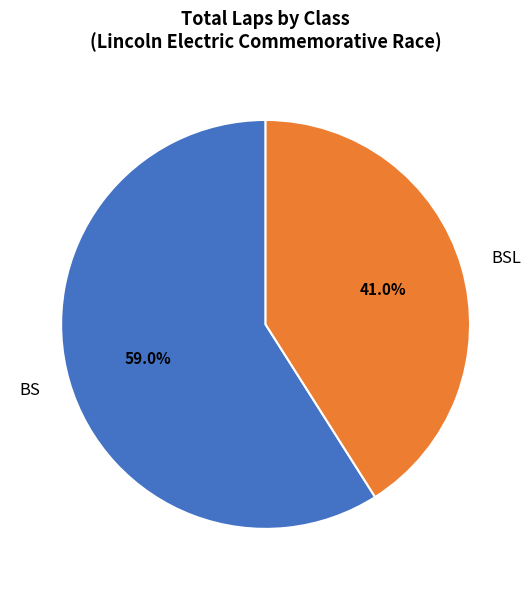

To the nearest percent, what is the average slice percentage?

50%